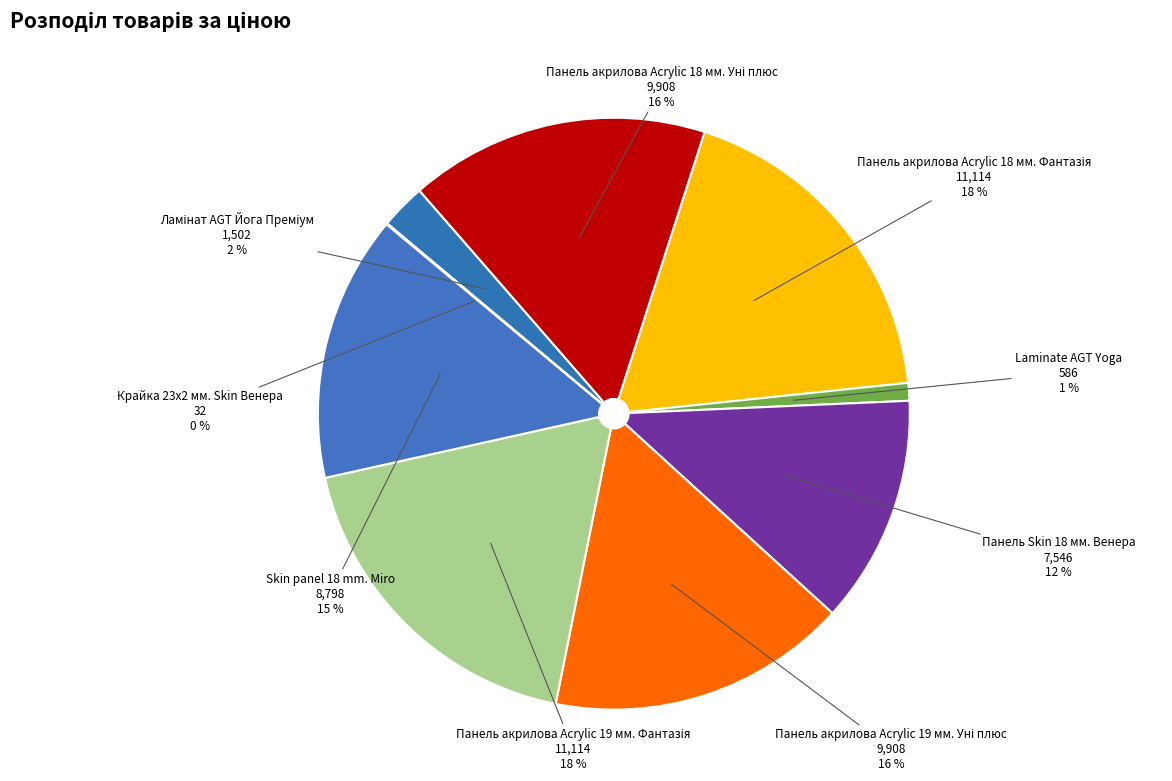

To the nearest percent, what percentage of the pie is Laminate AGT Yoga?

1%